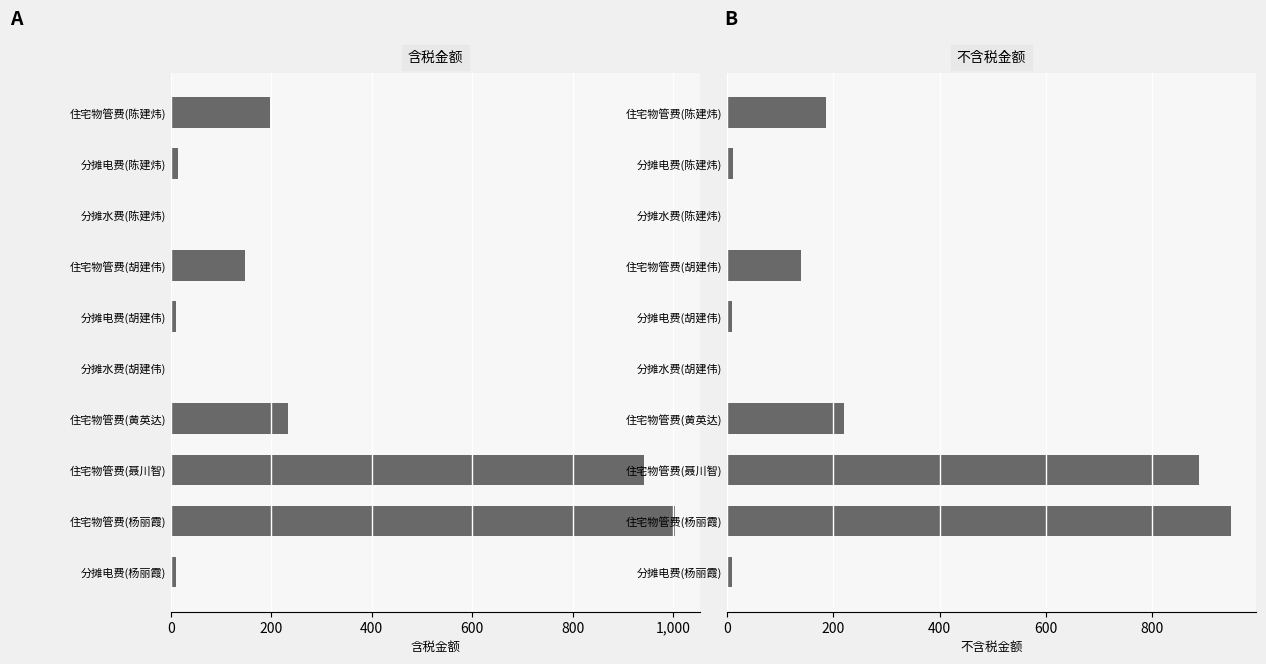

Is it true that 不含税金额 equals 16.2 at 分摊电费(胡建伟)?

False